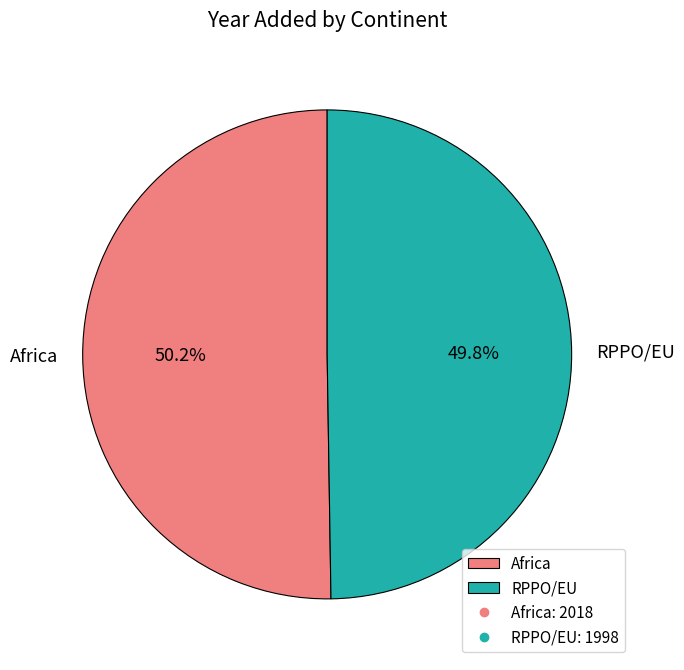

What percentage is the RPPO/EU slice, to the nearest percent?

50%